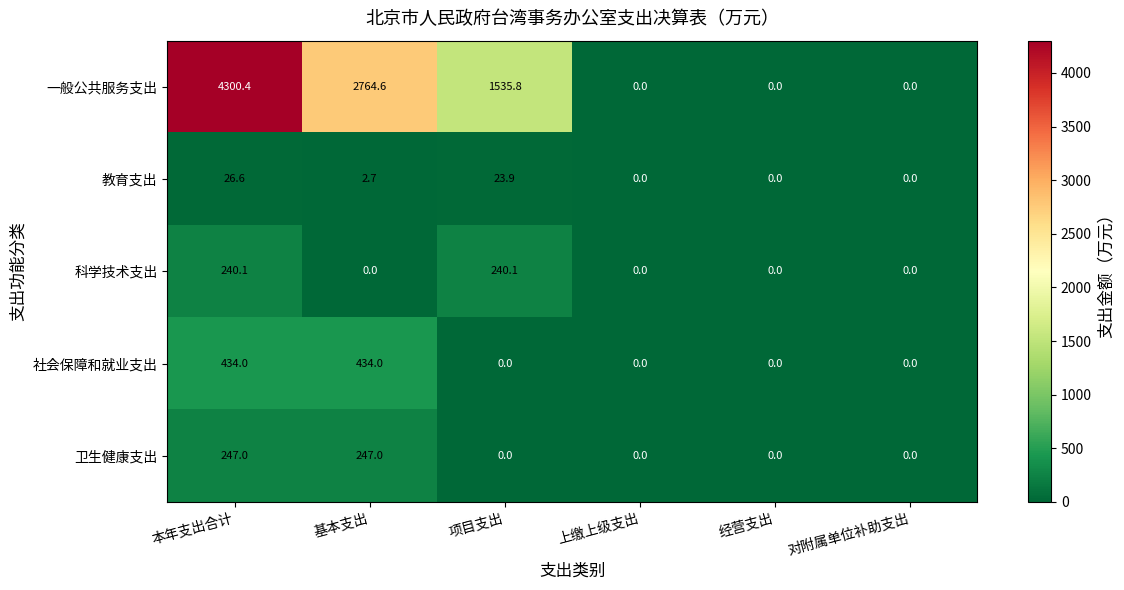

What is the spread (max minus min) of values at 本年支出合计?

4273.8